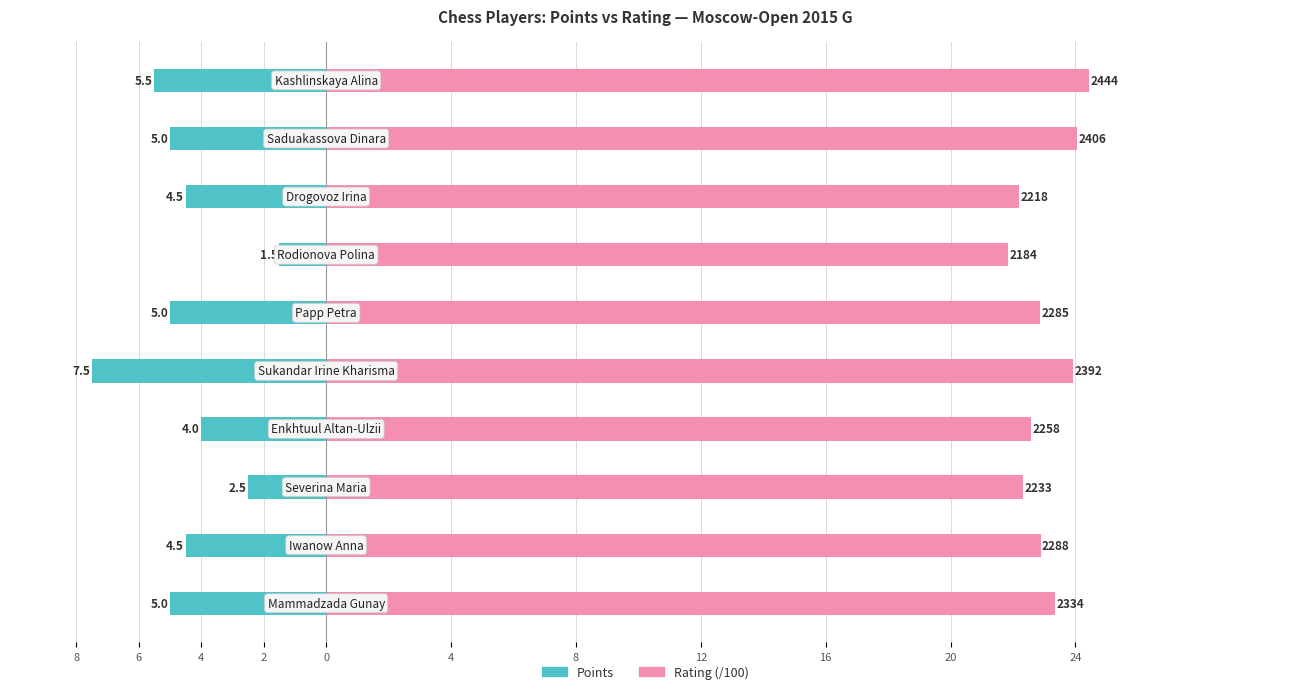

Between 2 and 4, which is larger?

2